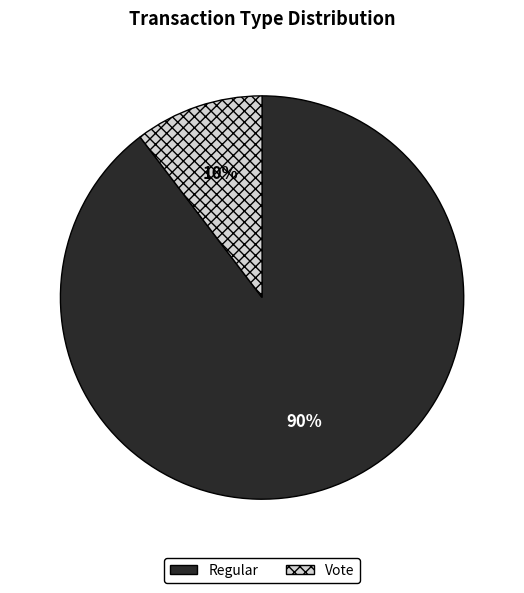

What percentage is the Vote slice, to the nearest percent?

10%